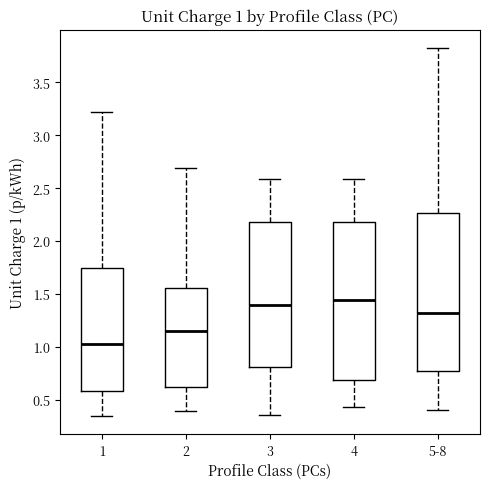

Which box's median line is the lowest?

1